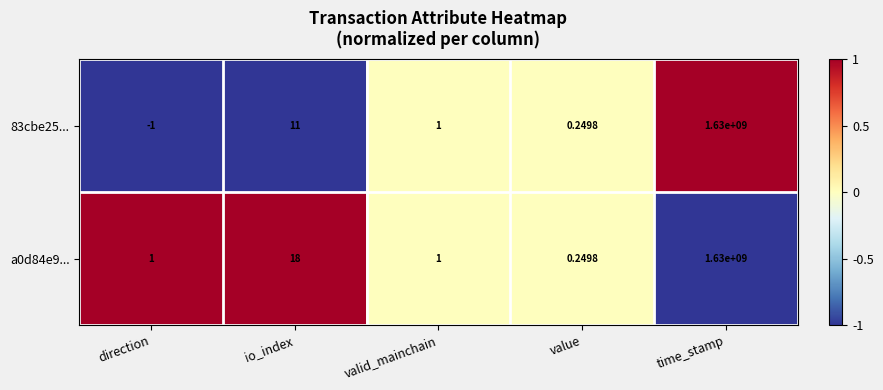

Where does the 83cbe25... series first go above 1?

io_index